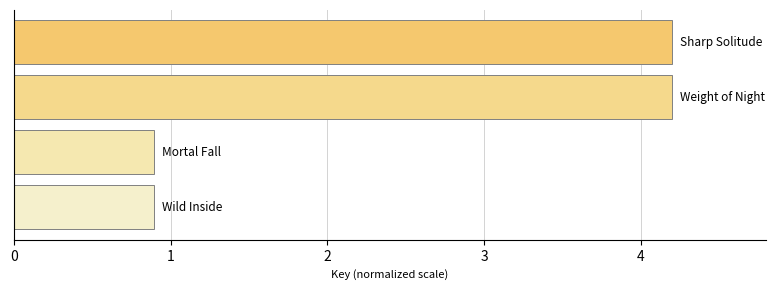

What is the greatest value displayed?

4.2